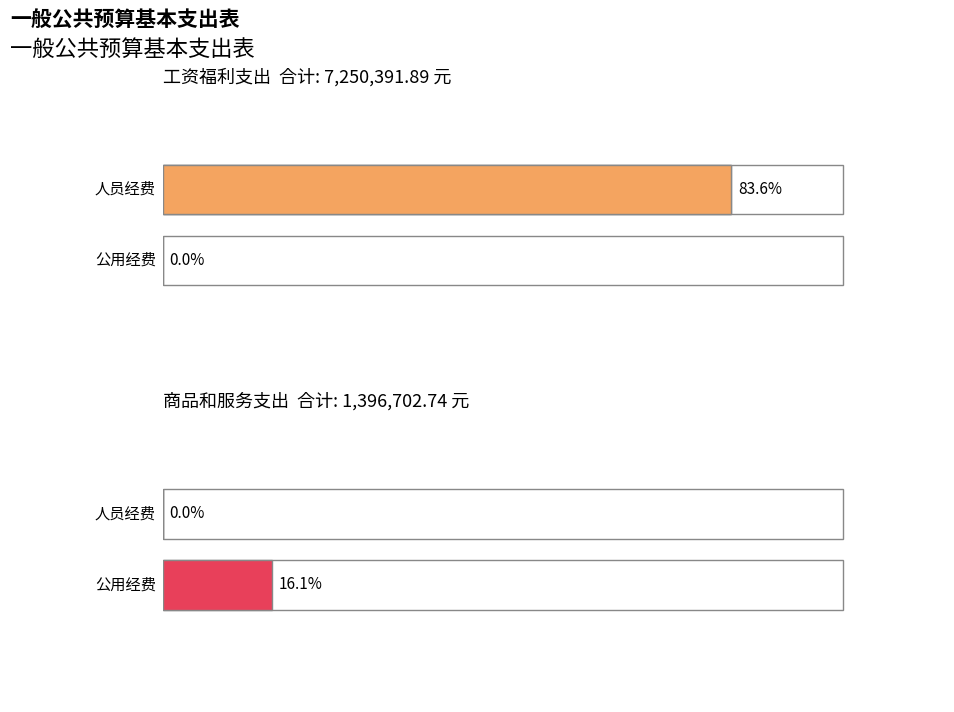

What is the spread (max minus min) of values at 工资福利支出?

7250391.9